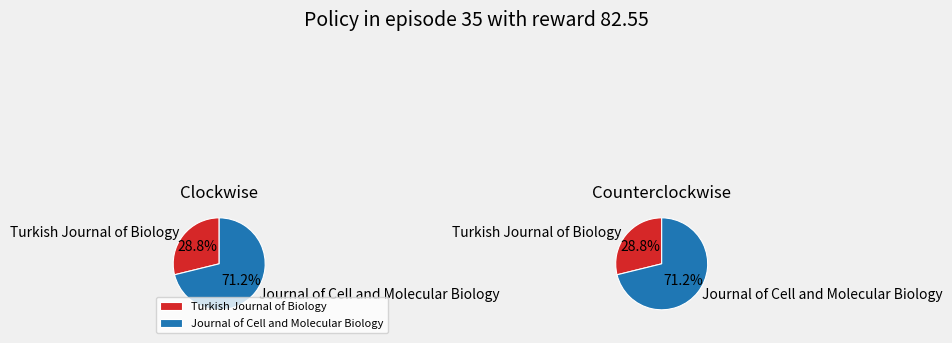

Count the number of slices in the pie.

2